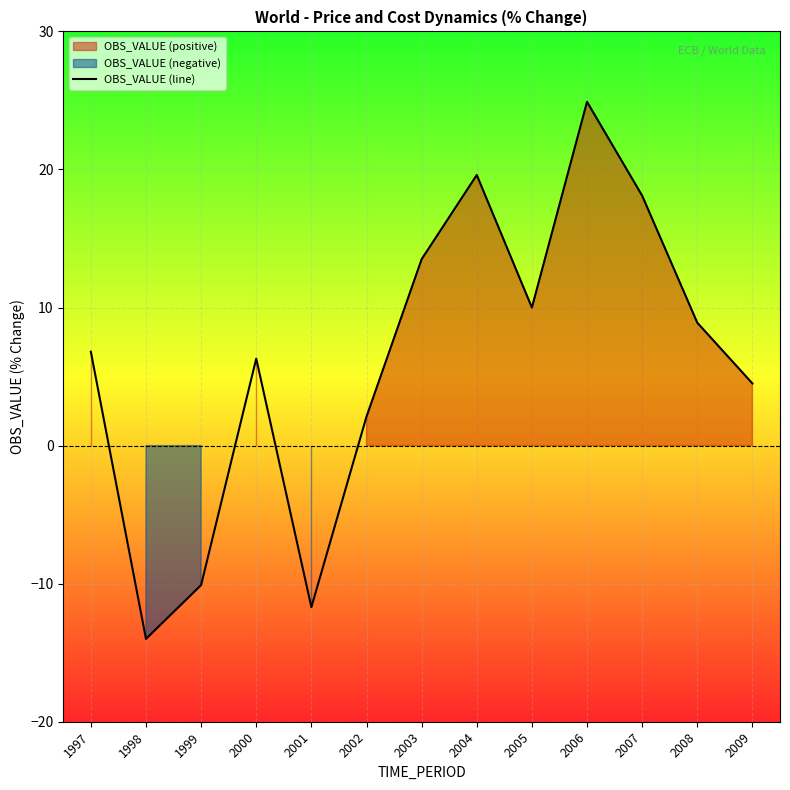

Reading left to right, what are all the values shown in this chart?

6.8	-14.0	-10.1	6.3	-11.7	2.1	13.5	19.6	10.0	24.9	18.1	8.9	4.5